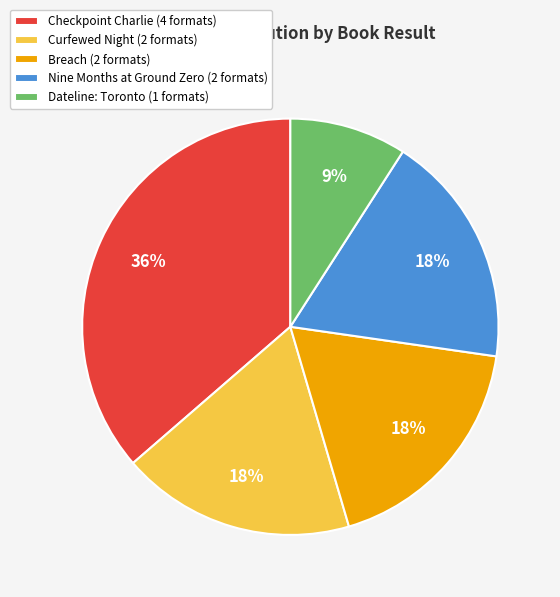

To the nearest percent, what is the combined percentage of Curfewed Night (2 formats) and Breach (2 formats)?

36%